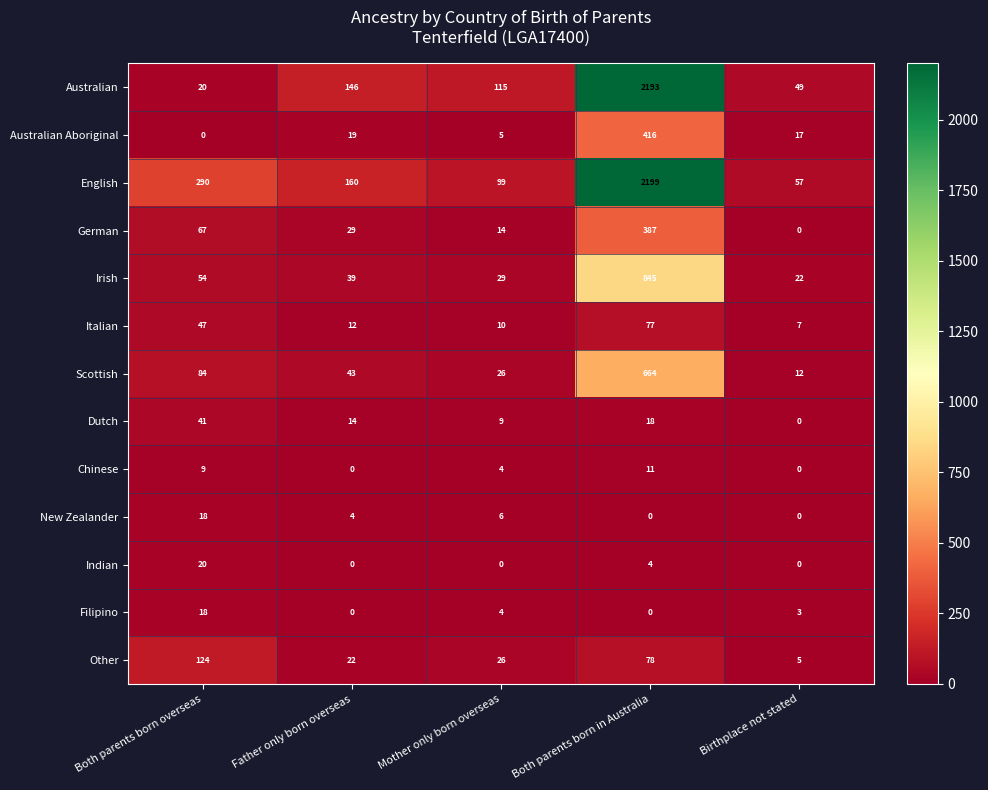

Which series has the widest spread of values?

Australian